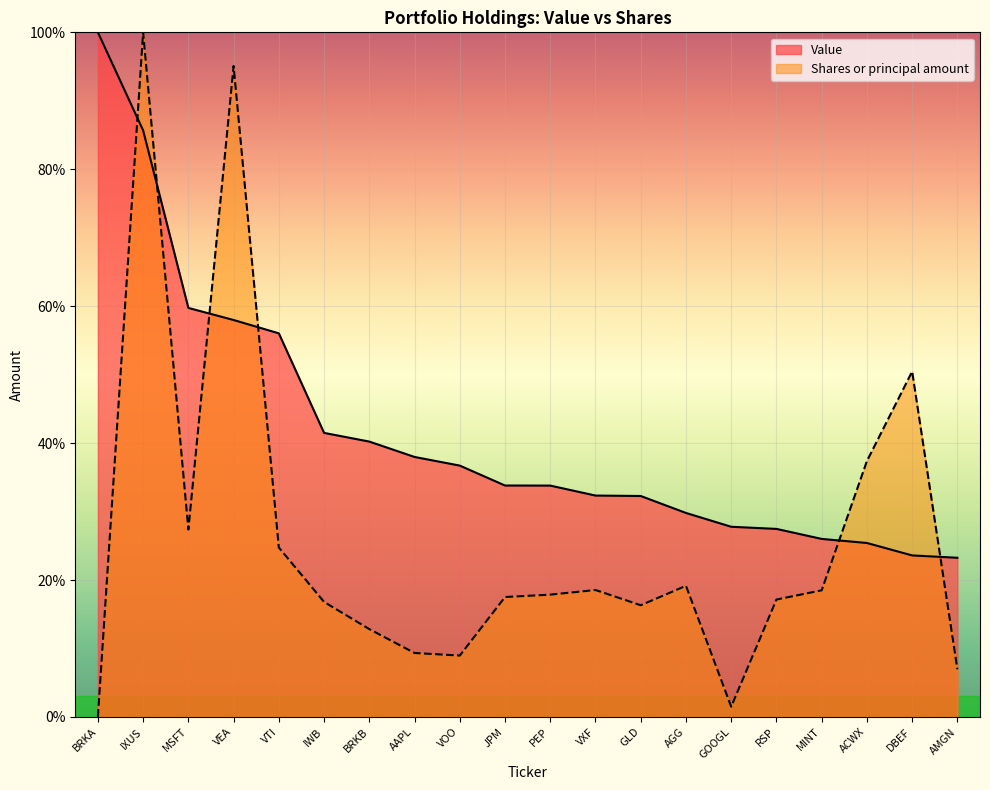

At which label does Shares or principal amount reach its peak?

IXUS